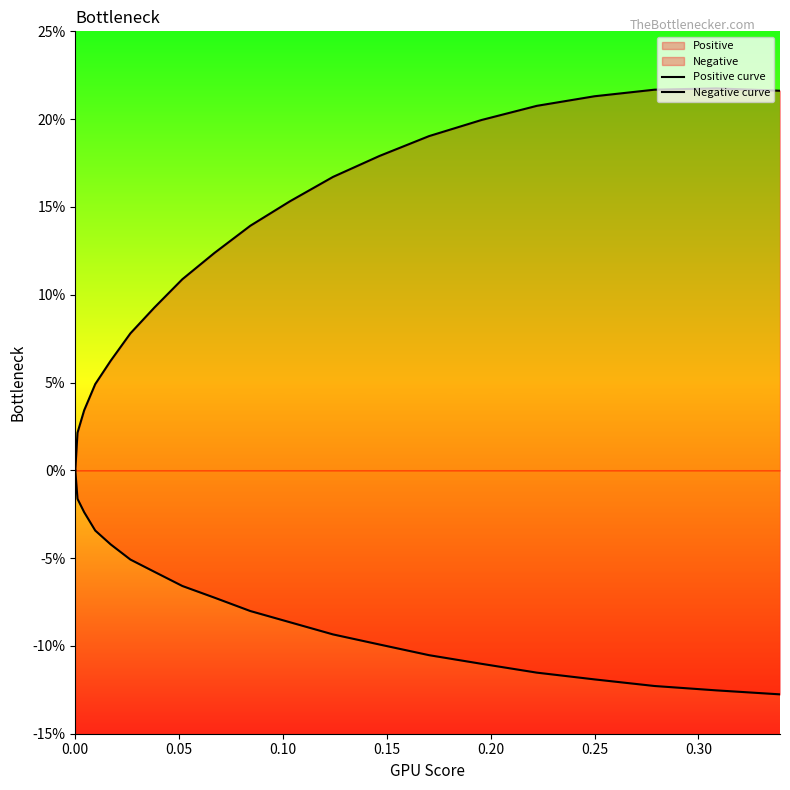

At how many categories does at least one series exceed 0?

19